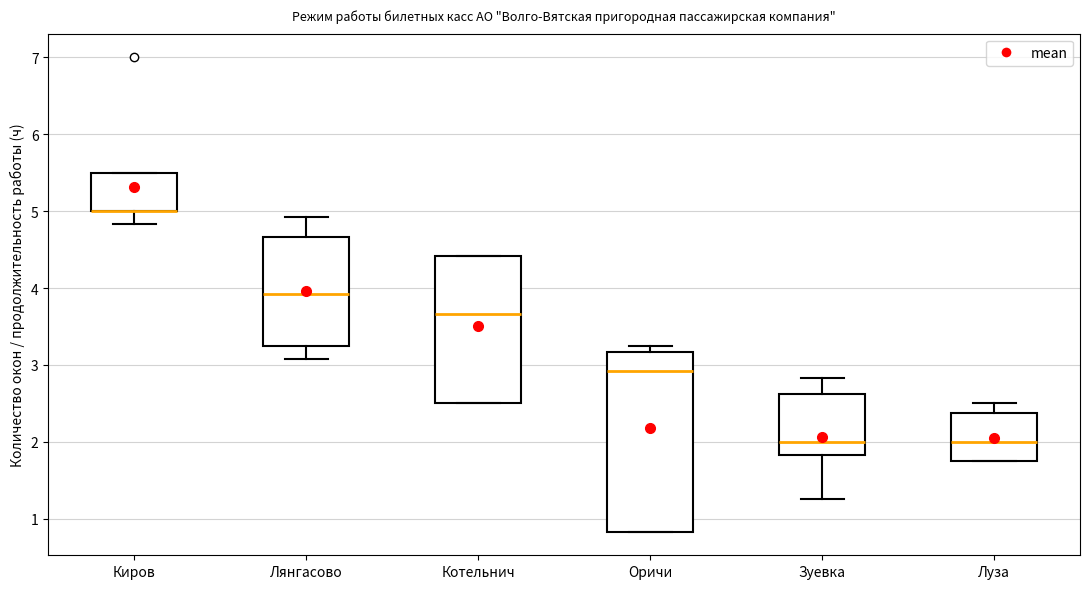

Reading left to right, transcribe this box plot: for each box, give where its median line is, the range the box spans, and where its two whiskers end, as read against the y-axis. The values are not printed on the chart, so give them approximately, as read against the axis.

Киров: median 5.0 (drawn on the box's lower edge), box 5.0 to 5.5, whiskers 4.8 to 5.5
Лянгасово: median 3.9, box 3.3 to 4.7, whiskers 3.1 to 4.9
Котельнич: median 3.7, box 2.5 to 4.4, whiskers 2.5 to 4.4
Оричи: median 2.9, box 0.8 to 3.2, whiskers 0.8 to 3.3
Зуевка: median 2.0, box 1.8 to 2.6, whiskers 1.3 to 2.8
Луза: median 2.0, box 1.8 to 2.4, whiskers 1.8 to 2.5